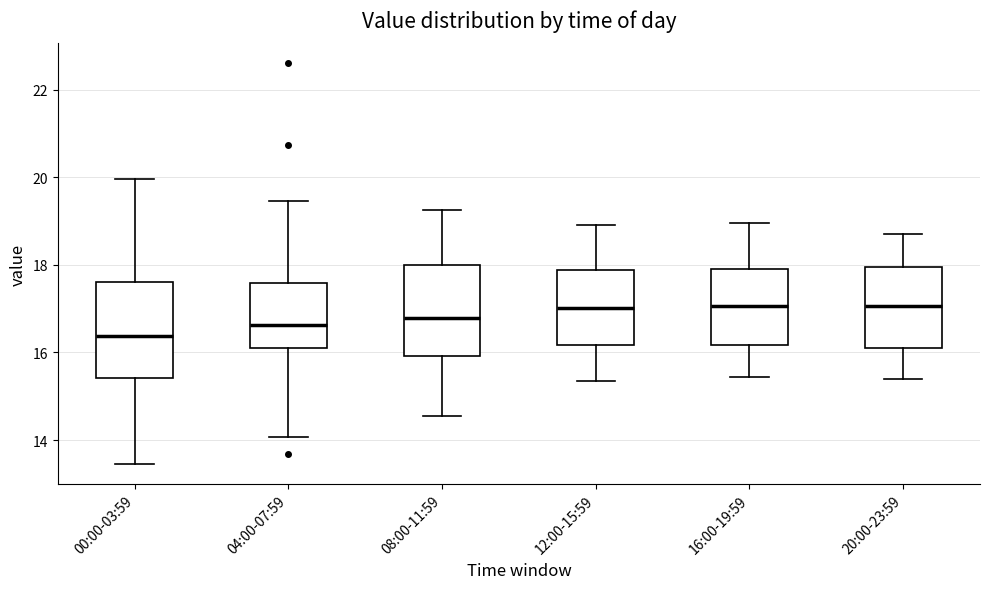

Where does the upper whisker of the box for 00:00-03:59 end on the y-axis? The values are not printed on the chart, so give them approximately, as read against the axis.

20.0